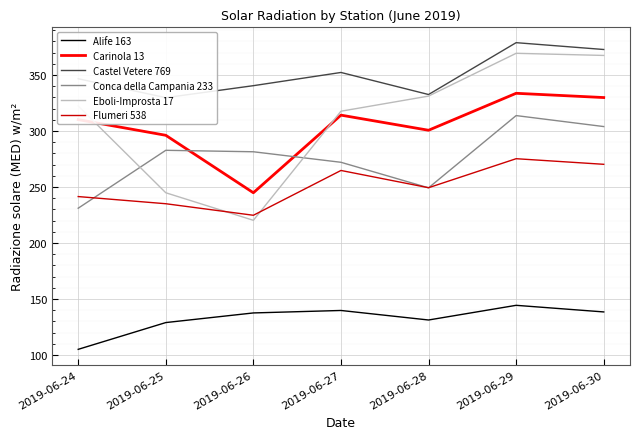

True or false: Carinola 13 and Flumeri 538 cross at least once.

False